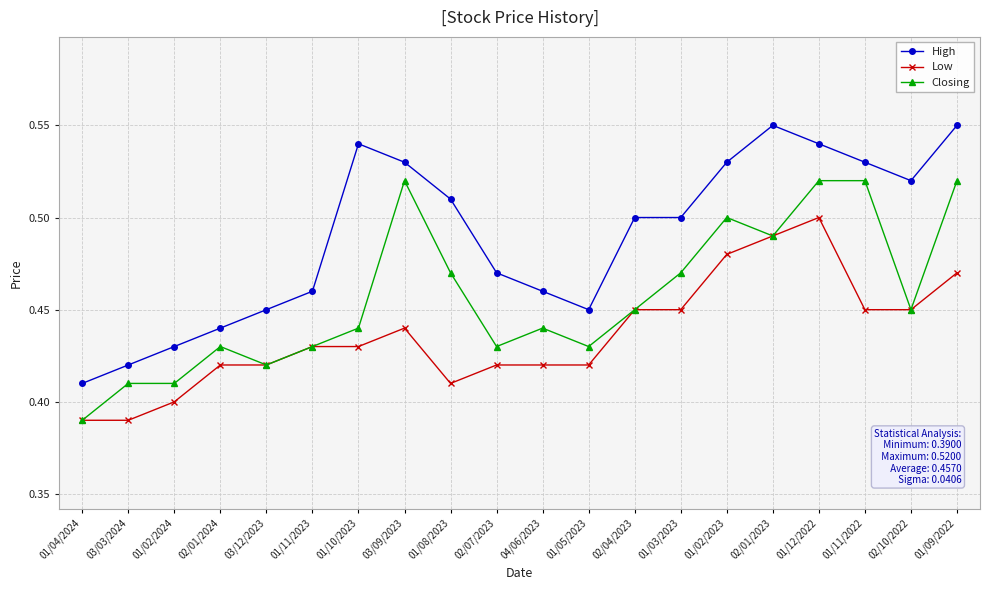

Count the High values in the range 0 to 1.

20